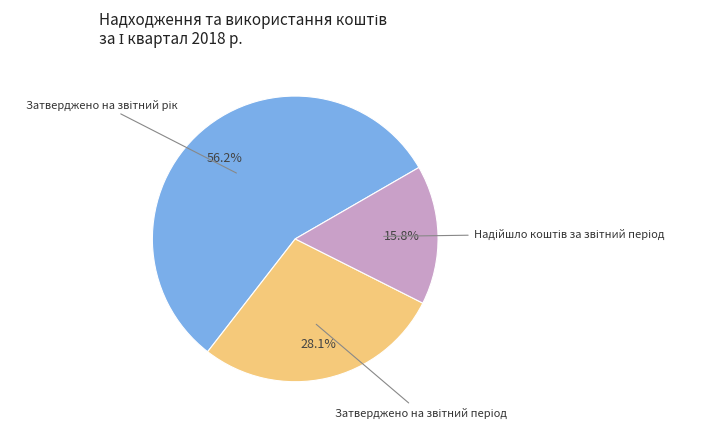

To the nearest percent, what is the average slice percentage?

33%